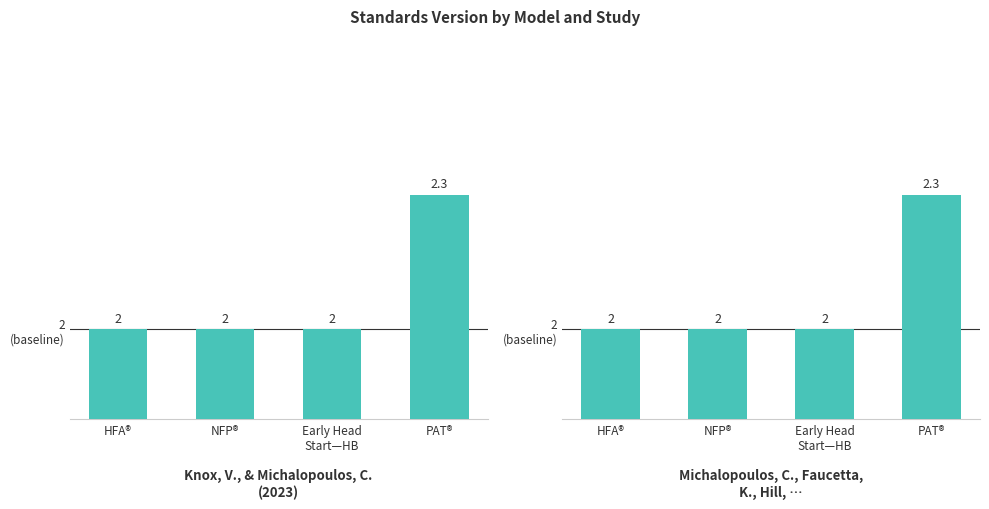

What is the maximum value shown in the chart?

2.3